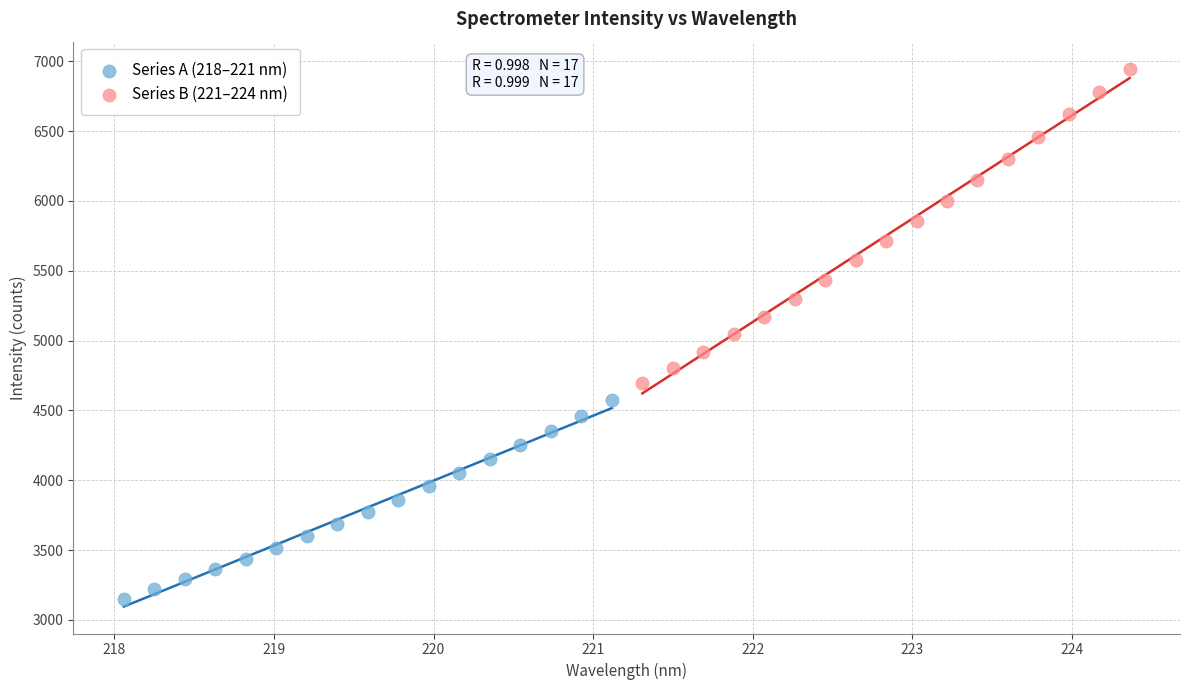

Which series contains the lowest Y value?

Series A (218–221 nm)